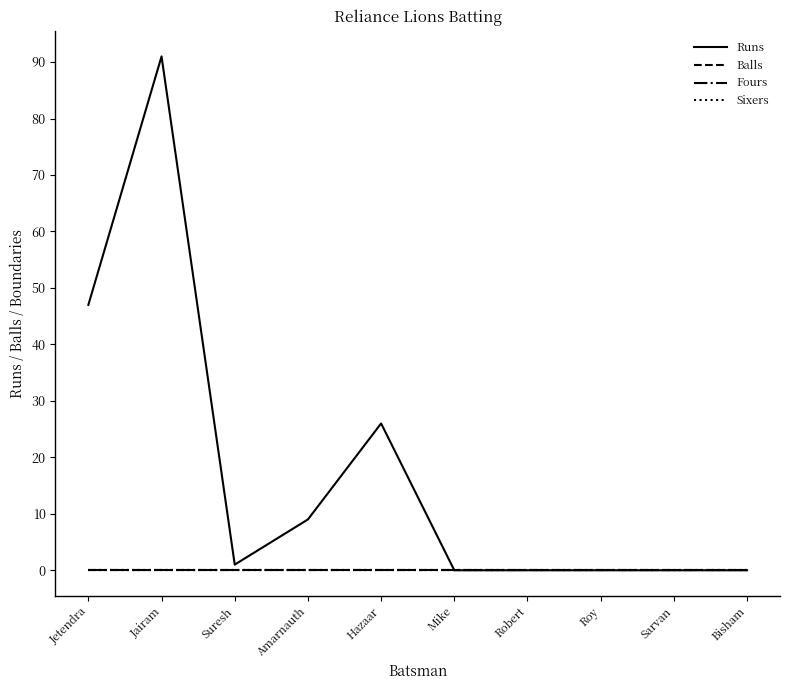

List the labels in order of Balls value, smallest first.

Jetendra, Jairam, Suresh, Amarnauth, Hazaar, Mike, Robert, Roy, Sarvan, Bisham